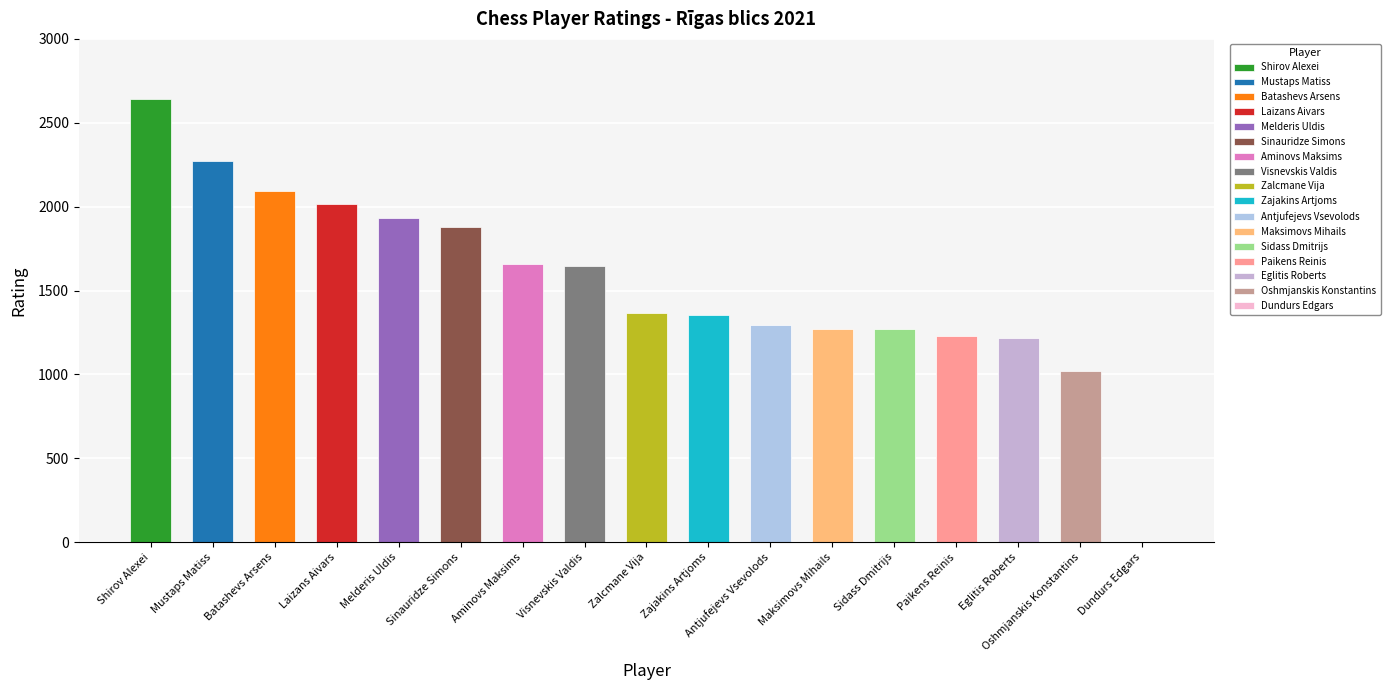

What is the total value across all series at Maksimovs Mihails?

1273